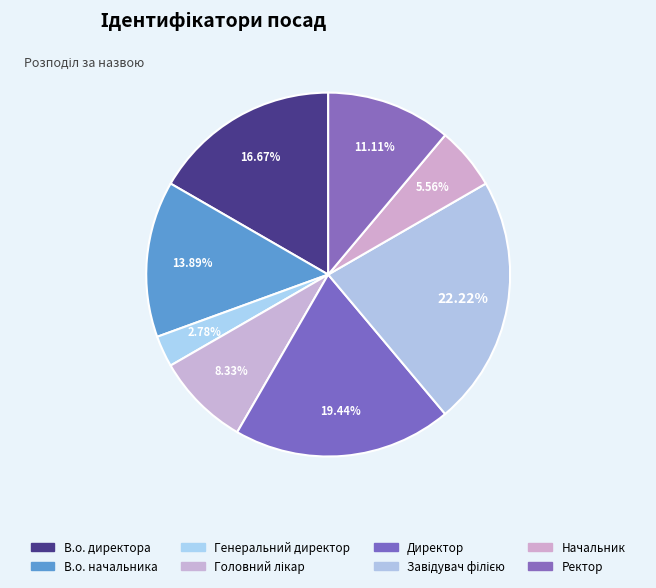

Count the number of slices in the pie.

8